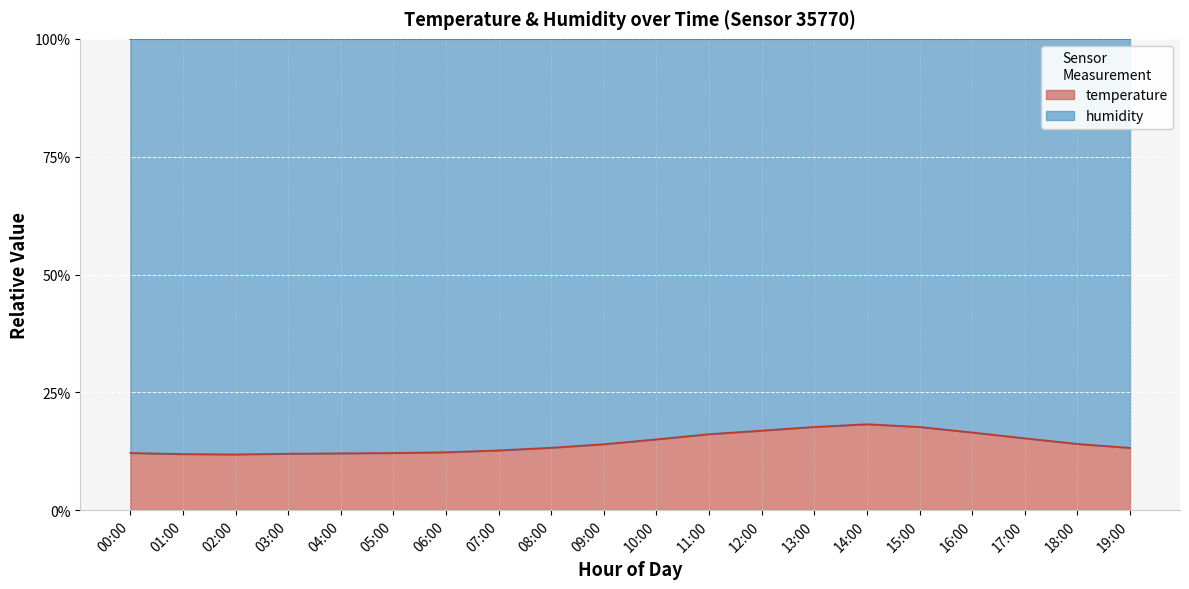

The value at 18:00 is 5.6. True or false?

False